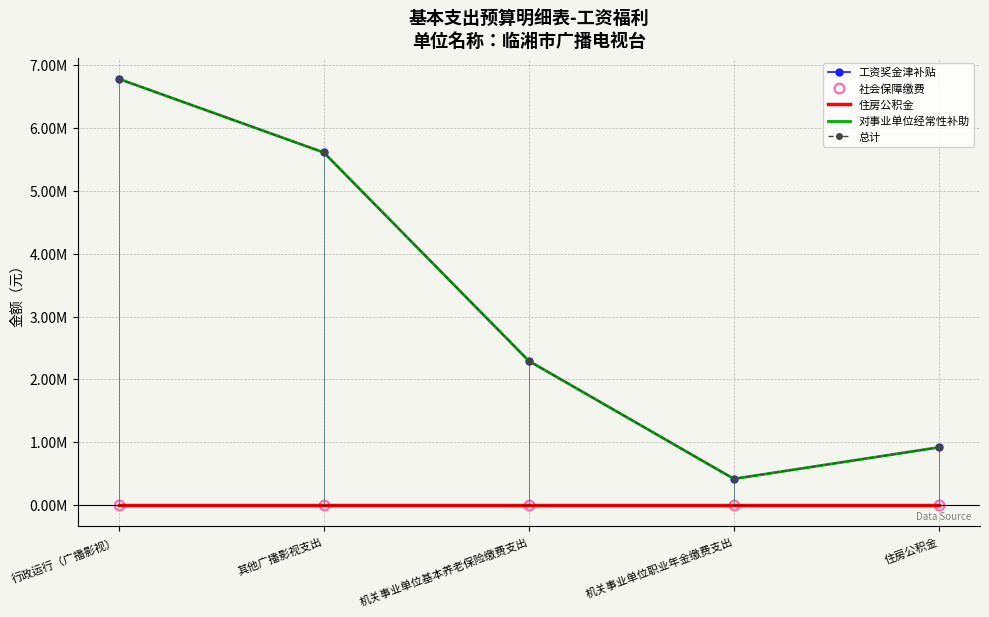

At 住房公积金, list the series in order from largest to smallest.

工资奖金津补贴, 对事业单位经常性补助, 总计, 社会保障缴费, 住房公积金